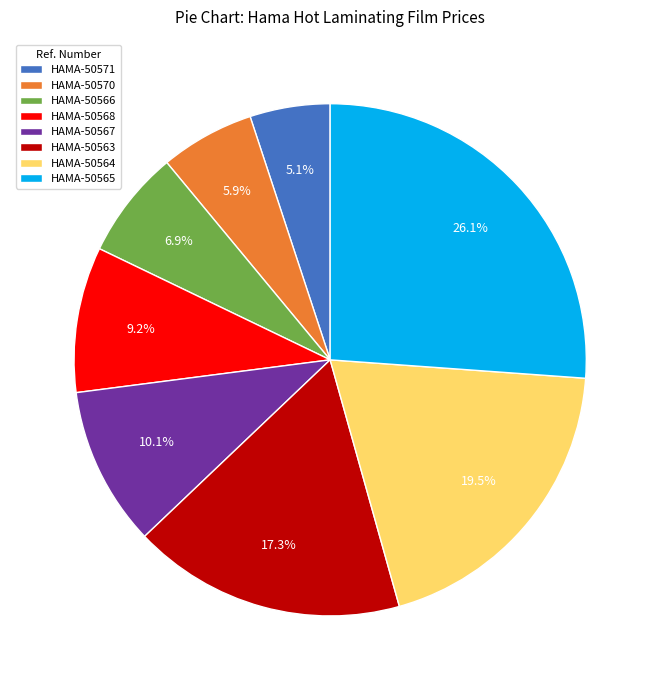

Is HAMA-50566 the majority of the pie?

No